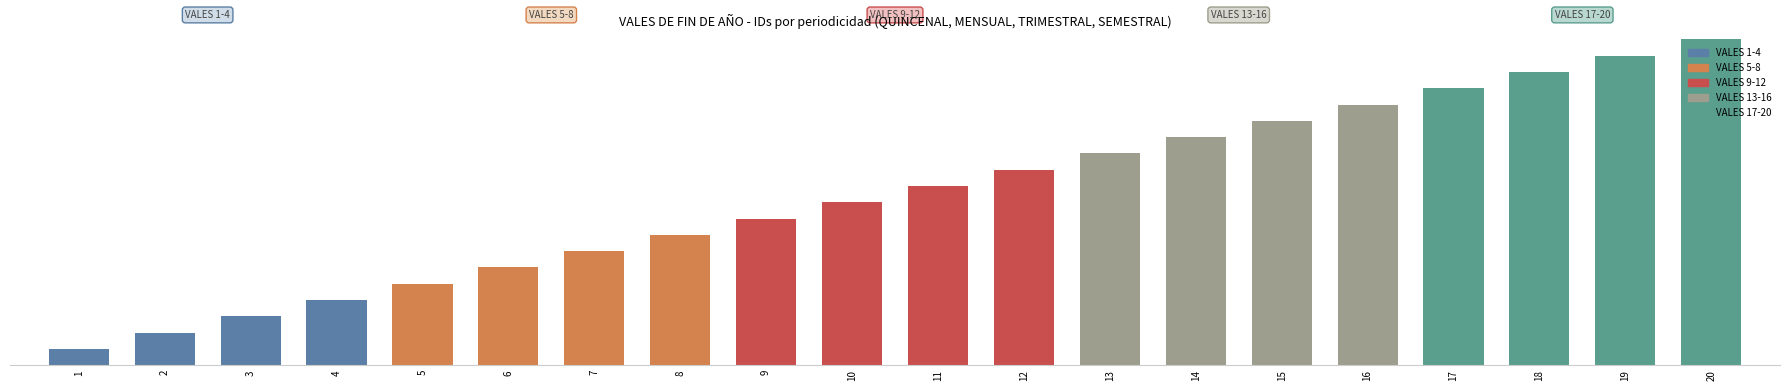

The value at 3 is 3. True or false?

True